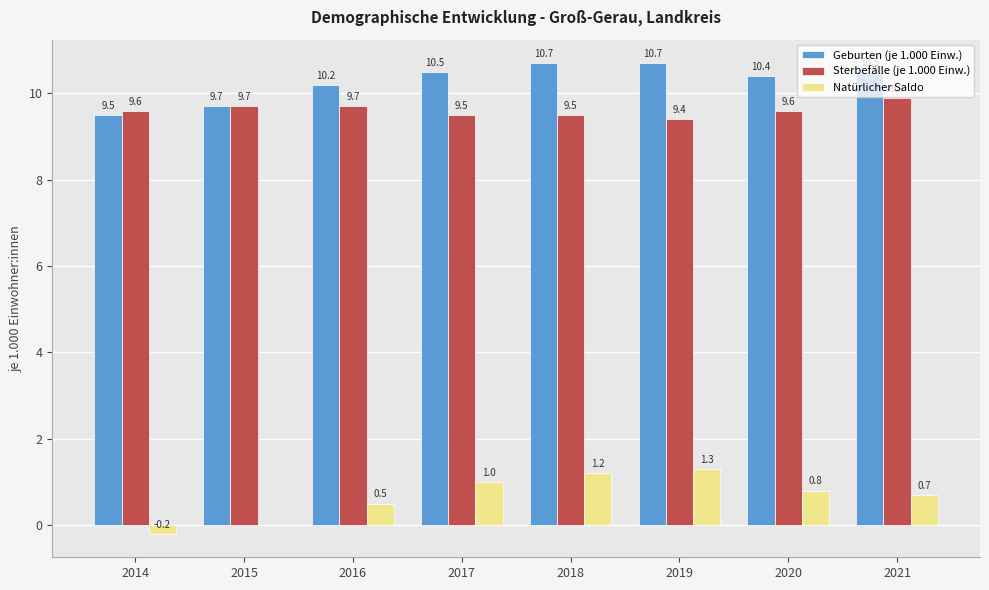

How many values in the Geburten (je 1.000 Einw.) series exceed 10?

6